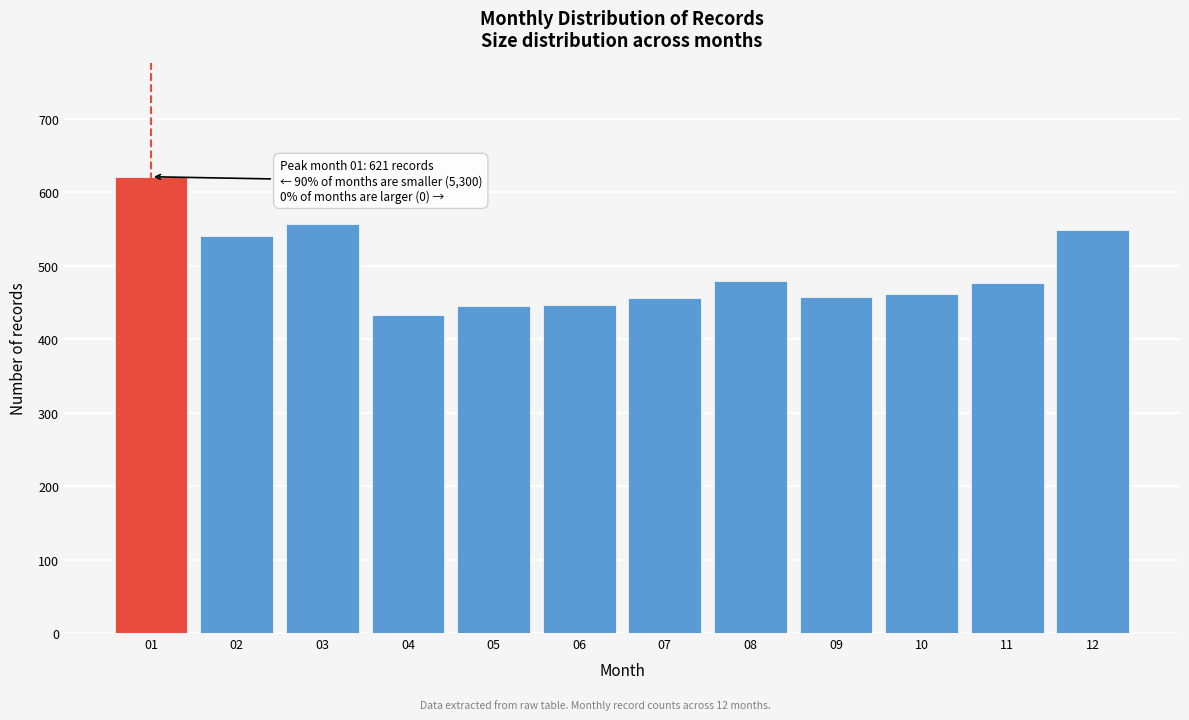

The value at 02 is 540. True or false?

True